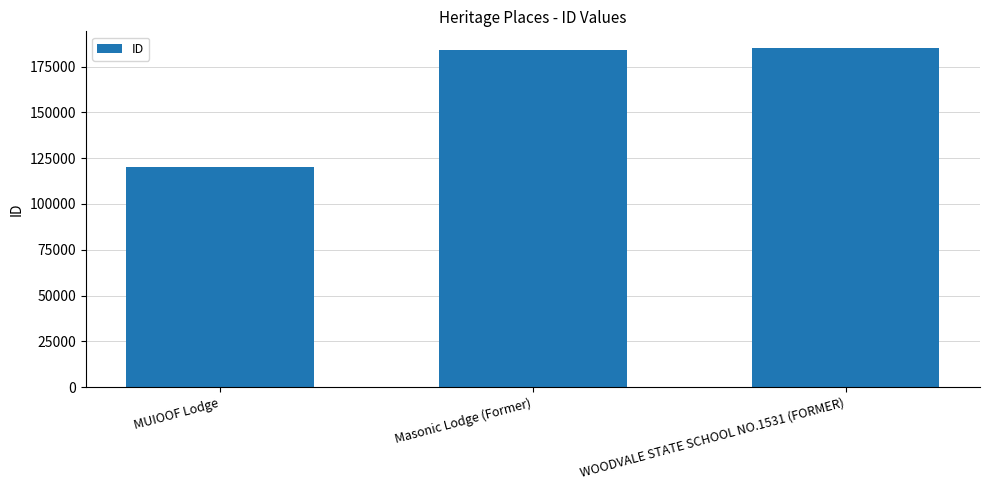

Reading left to right, transcribe all the data shown in this chart.

120325	184048	184959